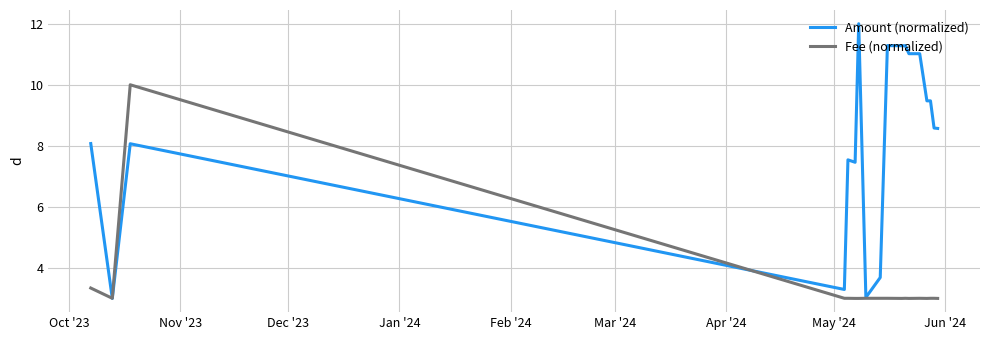

What is the highest value of the Fee (normalized) series?

10.0